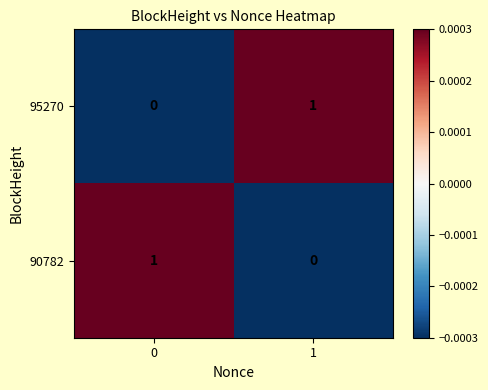

List the labels in order of 95270 value, smallest first.

0, 1